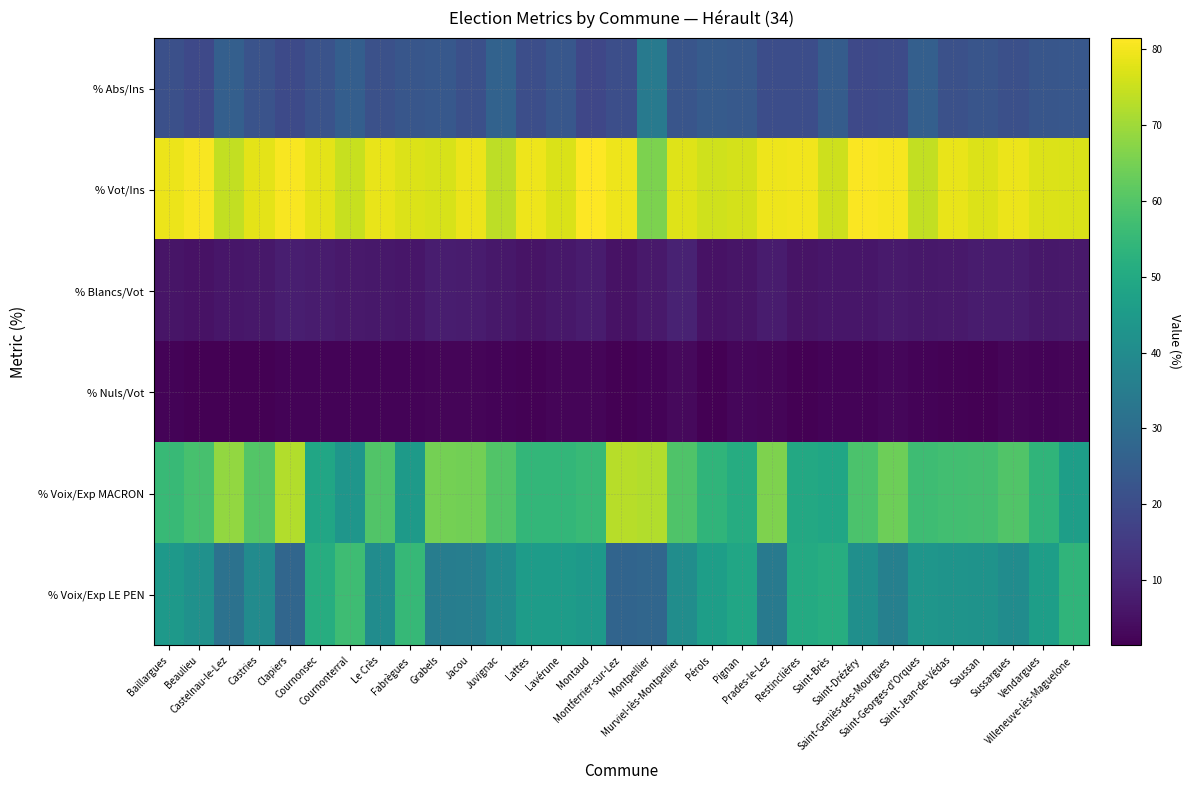

Count the number of data series in this chart.

6